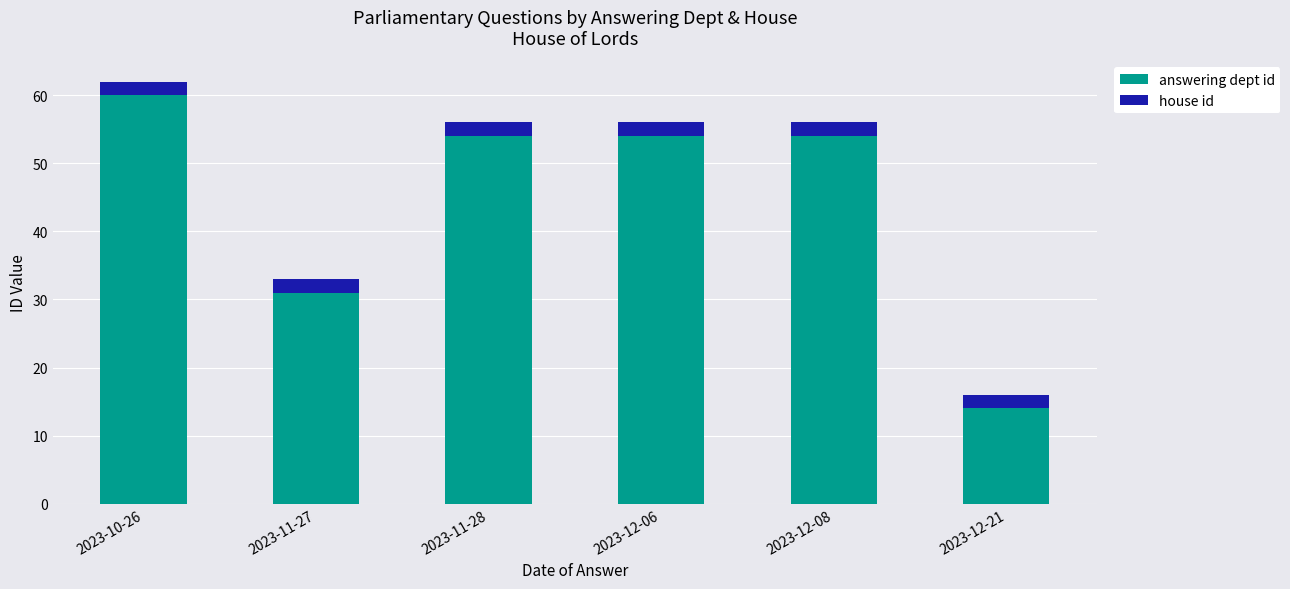

How many answering dept id values are between 31 and 54?

4